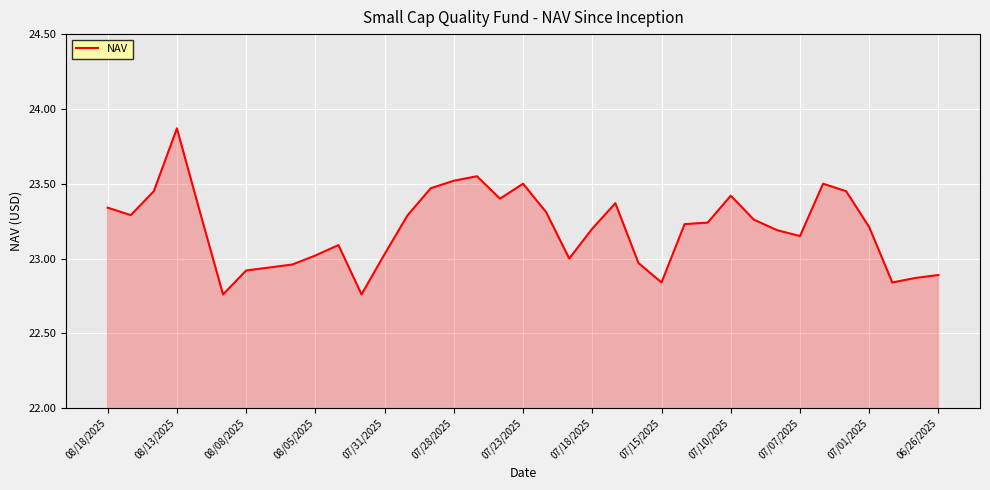

What is the difference between the maximum and minimum values?

1.1